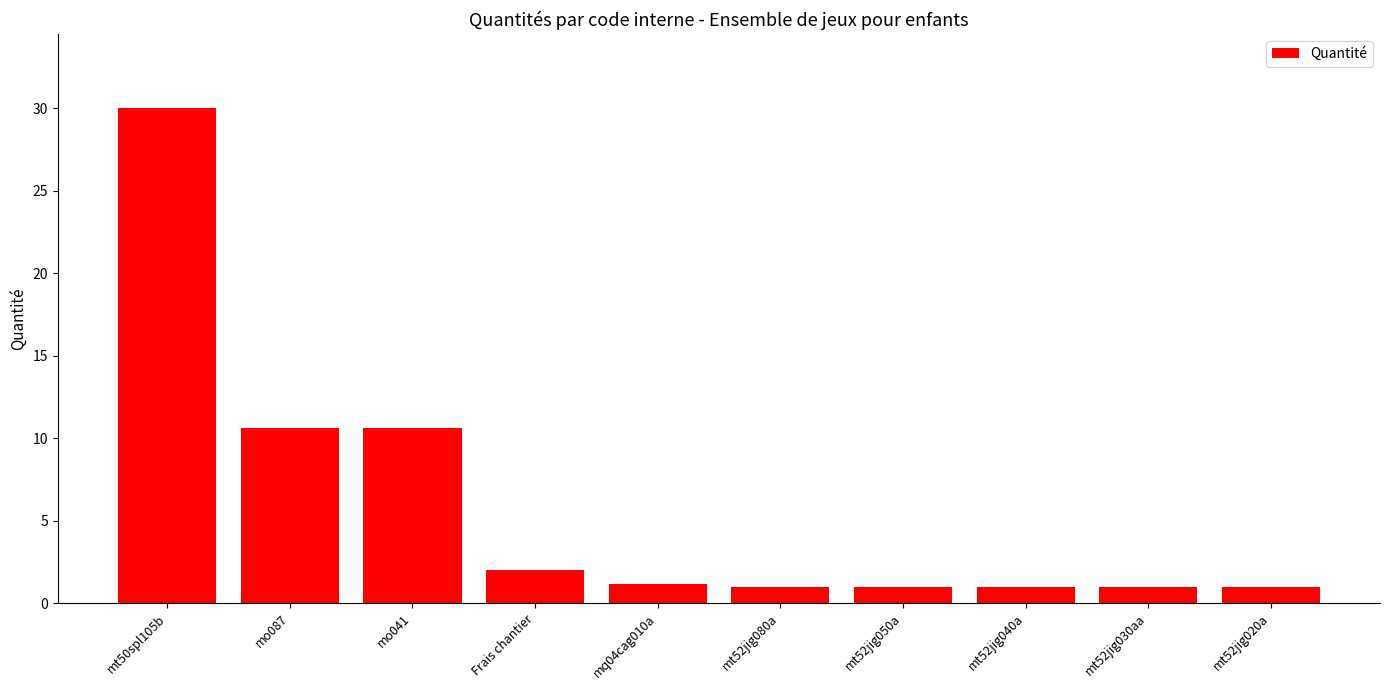

What is the greatest value displayed?

30.0